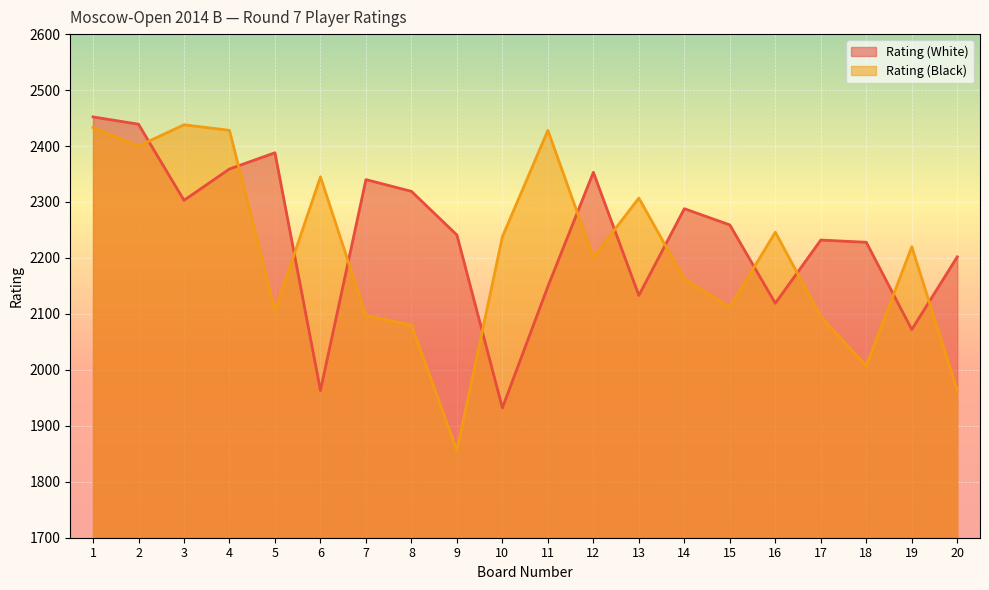

At how many categories does at least one series exceed 2023?

20